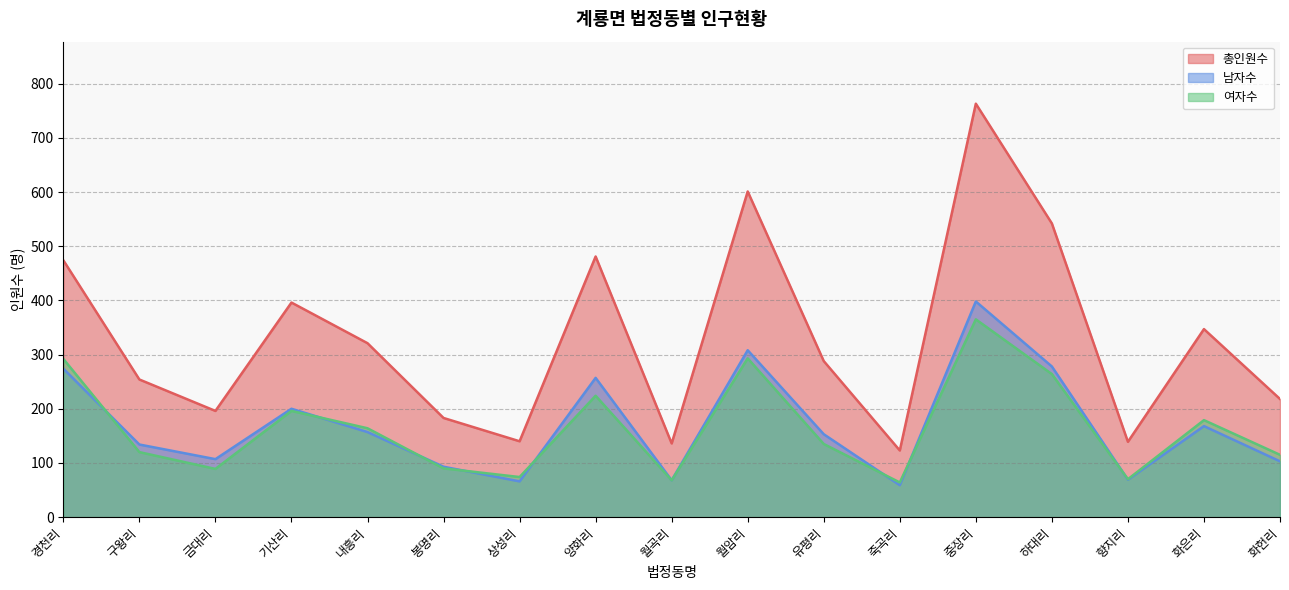

Which series has the largest total across all categories?

총인원수